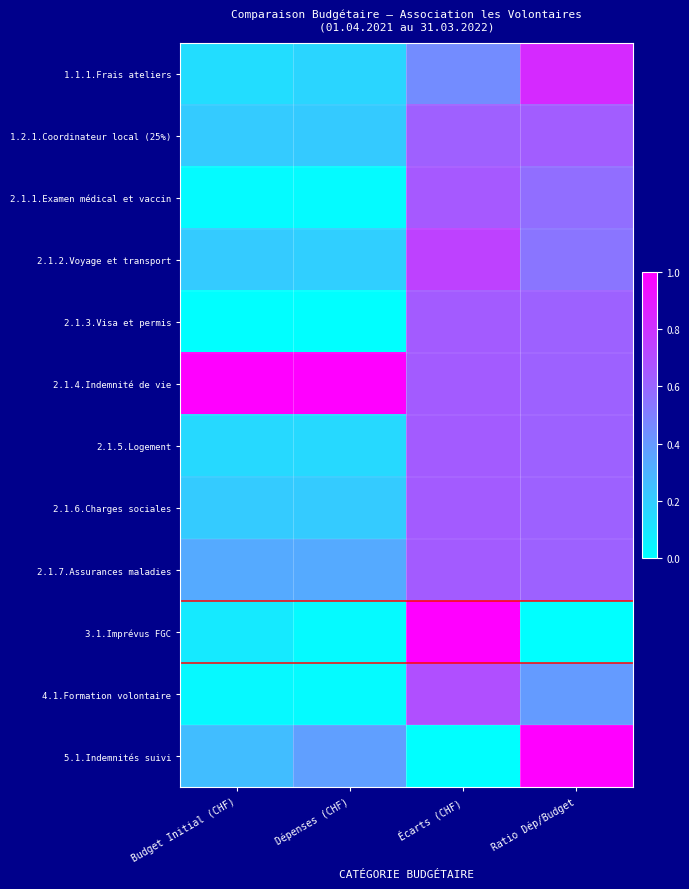

Reading right to left, list all the values displayed in this chart.

1.1.1.Frais ateliers: Ratio Dép/Budget=0.8	Écarts (CHF)=0.5	Dépenses (CHF)=0.2	Budget Initial (CHF)=0.1
1.2.1.Coordinateur local (25%): Ratio Dép/Budget=0.6	Écarts (CHF)=0.6	Dépenses (CHF)=0.2	Budget Initial (CHF)=0.2
2.1.1.Examen médical et vaccin: Ratio Dép/Budget=0.6	Écarts (CHF)=0.6	Dépenses (CHF)=0.0	Budget Initial (CHF)=0.0
2.1.2.Voyage et transport: Ratio Dép/Budget=0.5	Écarts (CHF)=0.7	Dépenses (CHF)=0.2	Budget Initial (CHF)=0.2
2.1.3.Visa et permis: Ratio Dép/Budget=0.6	Écarts (CHF)=0.6	Dépenses (CHF)=0.0	Budget Initial (CHF)=0.0
2.1.4.Indemnité de vie: Ratio Dép/Budget=0.6	Écarts (CHF)=0.6	Dépenses (CHF)=1.0	Budget Initial (CHF)=1.0
2.1.5.Logement: Ratio Dép/Budget=0.6	Écarts (CHF)=0.6	Dépenses (CHF)=0.2	Budget Initial (CHF)=0.2
2.1.6.Charges sociales: Ratio Dép/Budget=0.6	Écarts (CHF)=0.6	Dépenses (CHF)=0.2	Budget Initial (CHF)=0.2
2.1.7.Assurances maladies: Ratio Dép/Budget=0.6	Écarts (CHF)=0.6	Dépenses (CHF)=0.3	Budget Initial (CHF)=0.3
3.1.Imprévus FGC: Ratio Dép/Budget=0.0	Écarts (CHF)=1.0	Dépenses (CHF)=0.0	Budget Initial (CHF)=0.1
4.1.Formation volontaire: Ratio Dép/Budget=0.4	Écarts (CHF)=0.7	Dépenses (CHF)=0.0	Budget Initial (CHF)=0.0
5.1.Indemnités suivi: Ratio Dép/Budget=1.0	Écarts (CHF)=0.0	Dépenses (CHF)=0.4	Budget Initial (CHF)=0.3